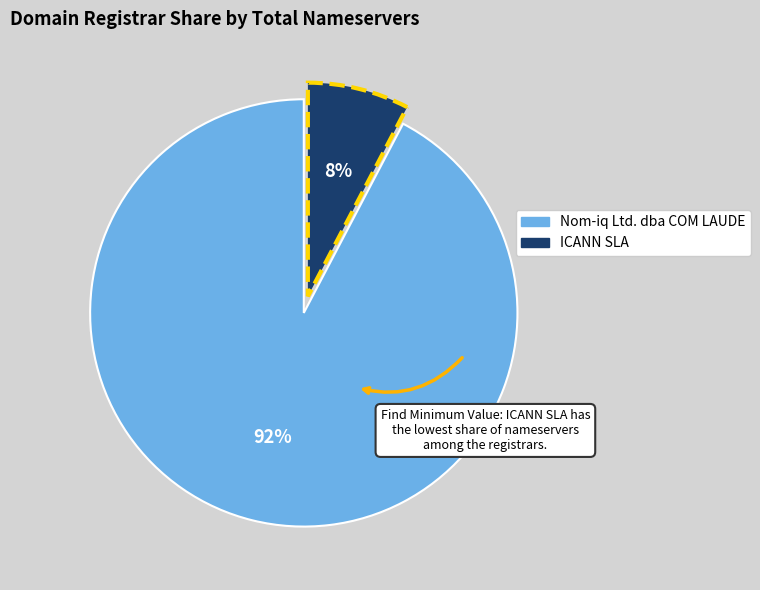

To the nearest percent, what is the average slice percentage?

50%